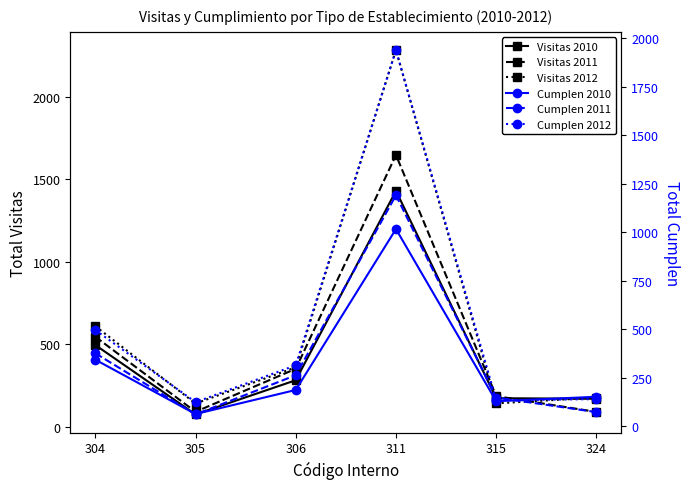

The value of Cumplen 2012 at 304 is 820. True or false?

False